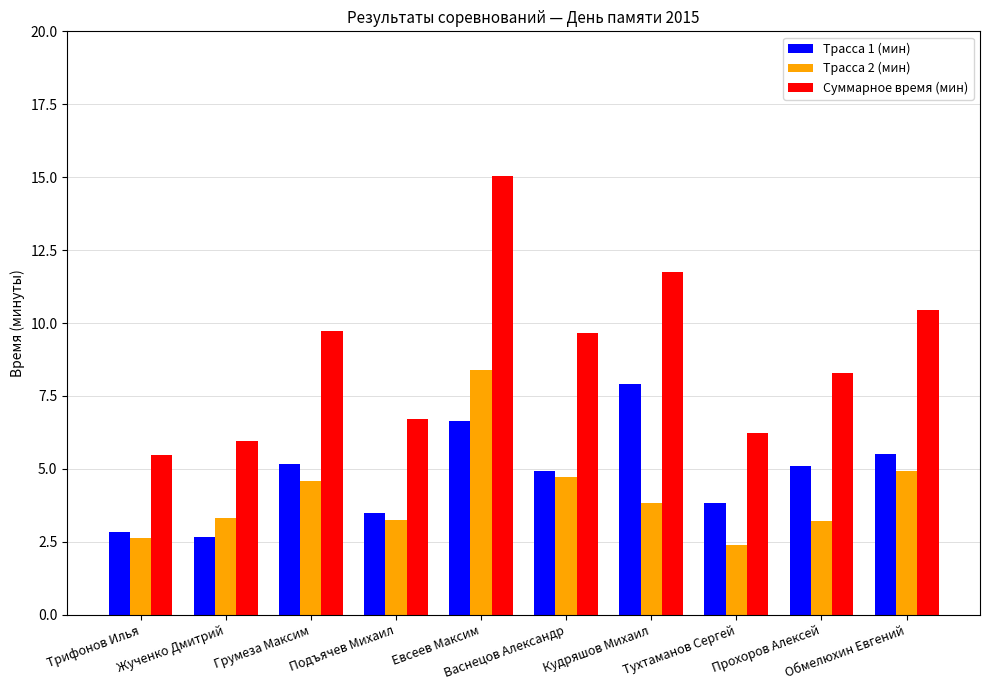

What is the difference between the Трасса 2 (мин) values at Обмелюхин Евгений and Жученко Дмитрий?

1.6